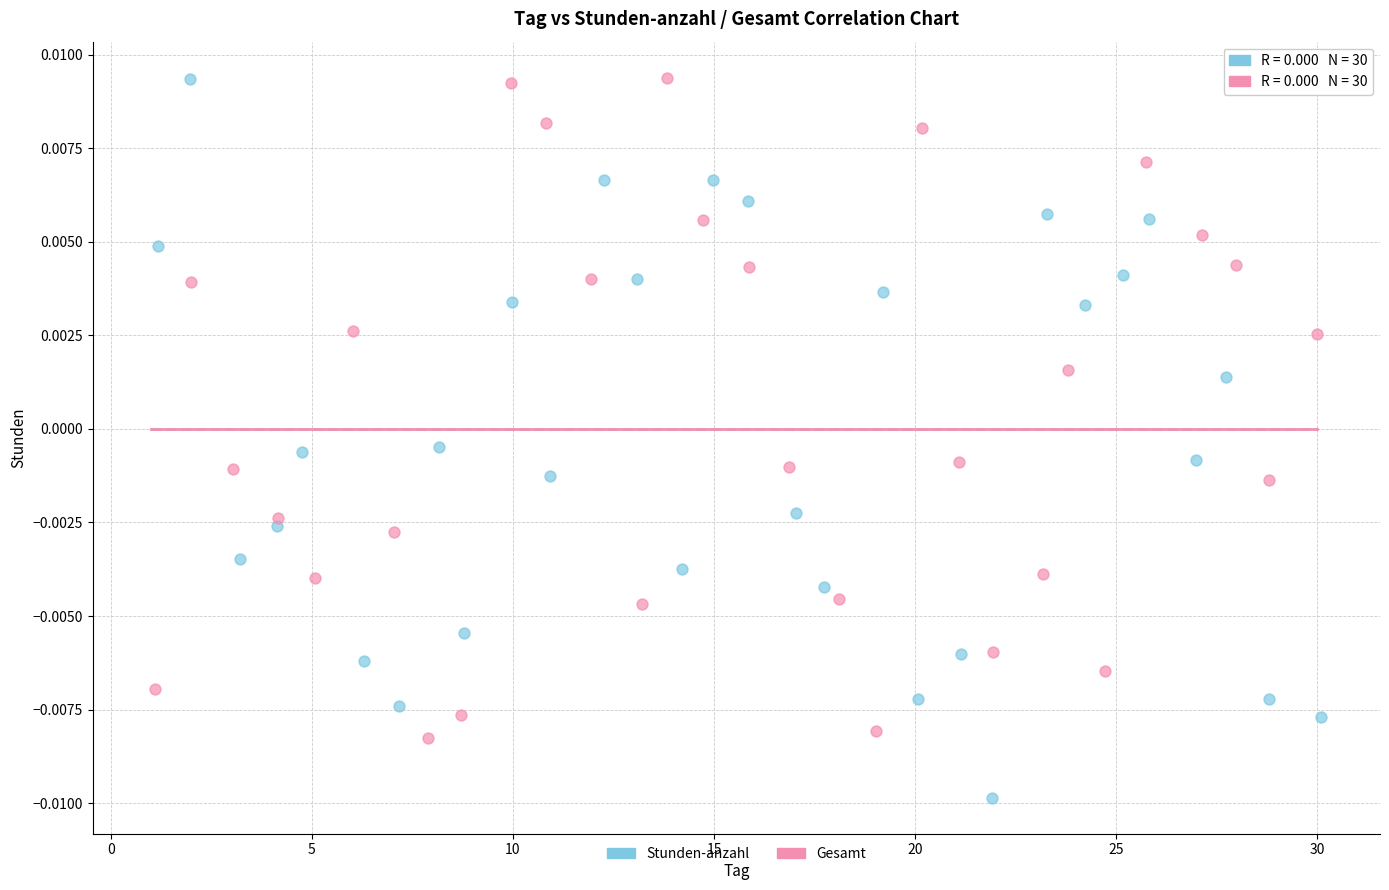

Which series reaches the minimum Y coordinate?

Stunden-anzahl